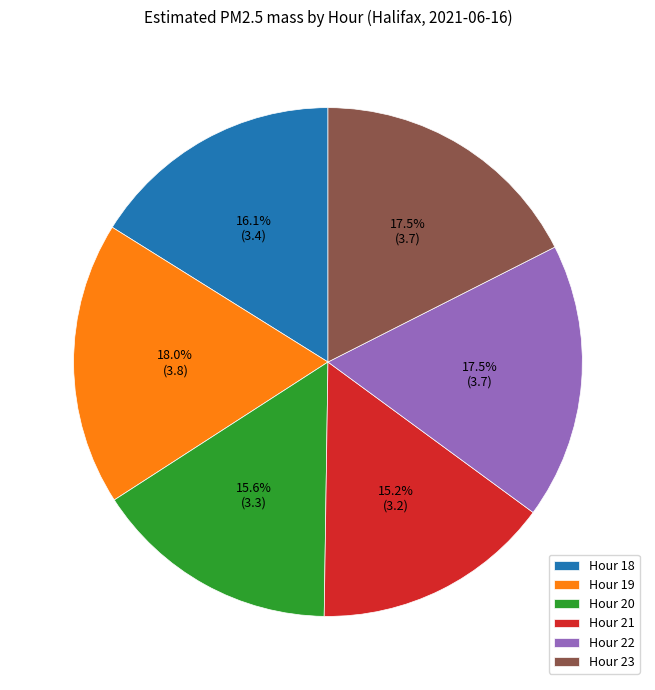

Is Hour 22 the majority of the pie?

No